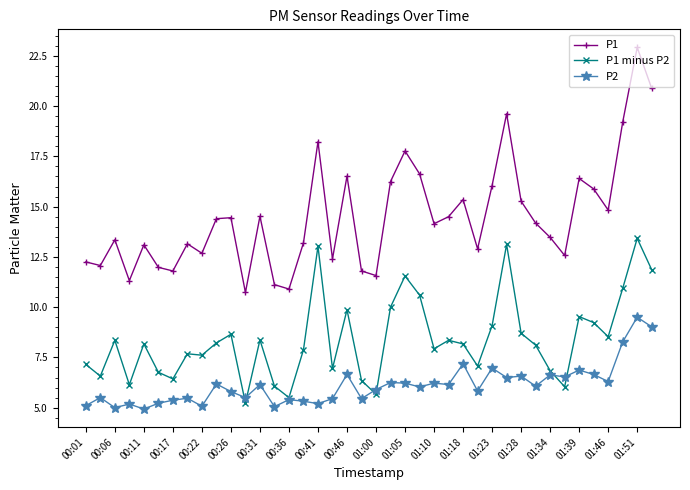

List the series in order of their peak value, highest first.

P1, P1 minus P2, P2